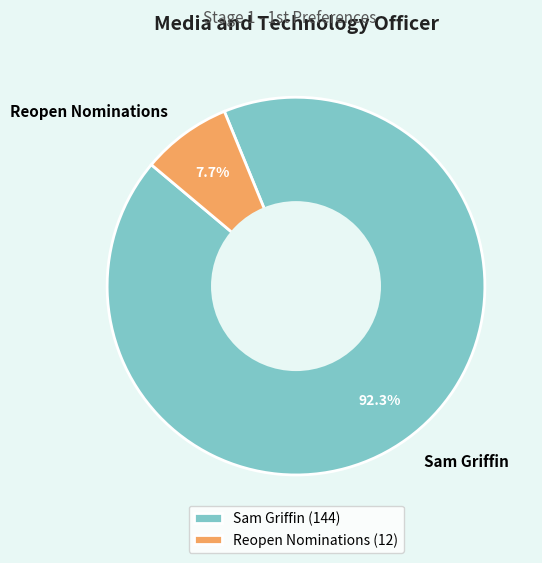

To the nearest percent, what is the difference between the largest and smallest slice percentages?

85%